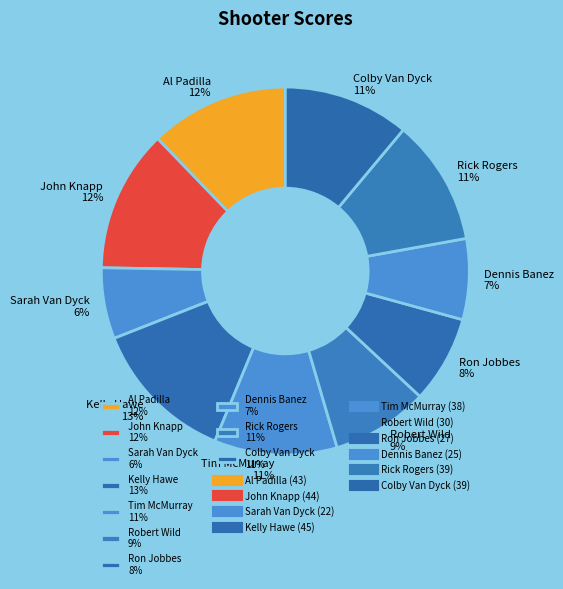

Is it true that Dennis Banez is 1% of the pie?

False